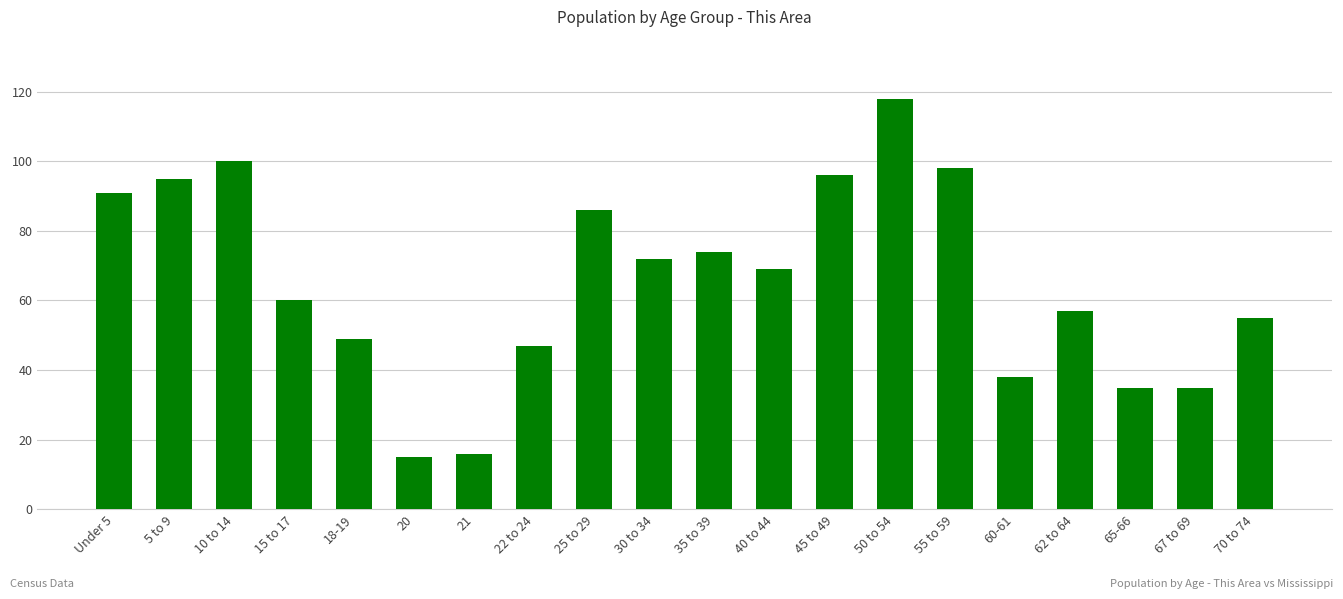

What is the sum of the values at 67 to 69 and 18-19?

84